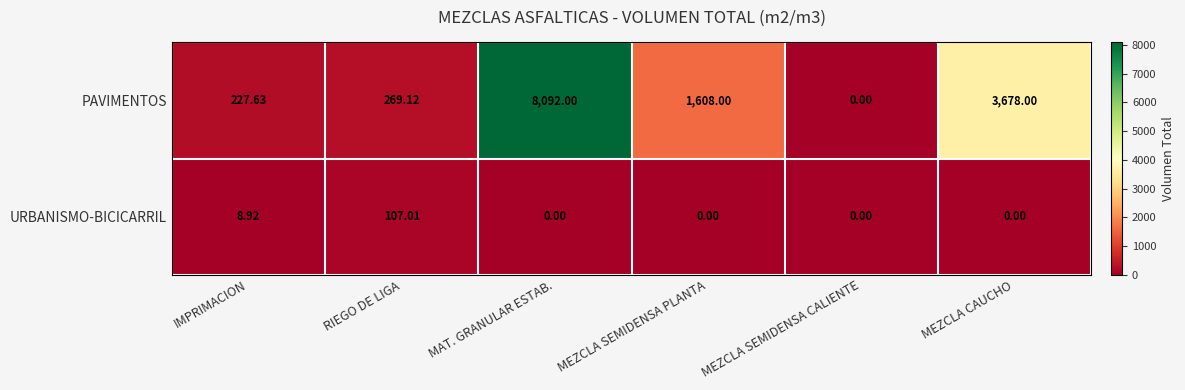

Rank the series by their average value, from highest to lowest.

PAVIMENTOS, URBANISMO-BICICARRIL